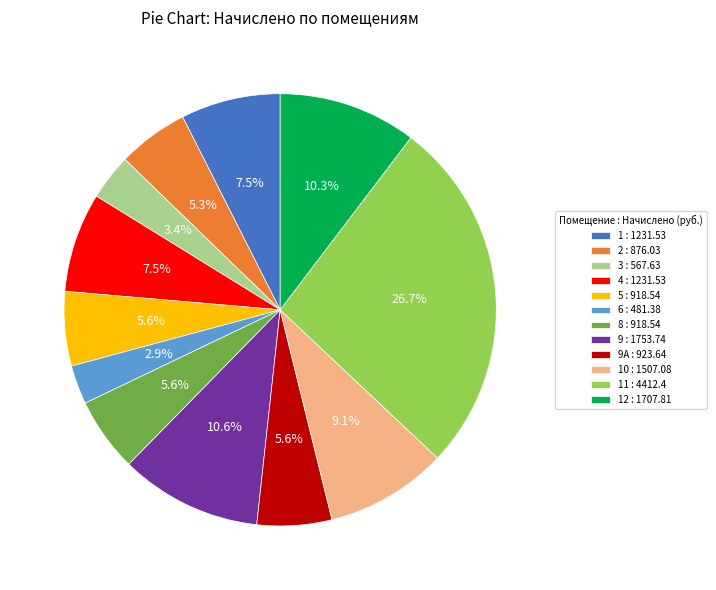

What is the ratio of the value at 4 : 1231.53 to the value at 10 : 1507.08?

0.8